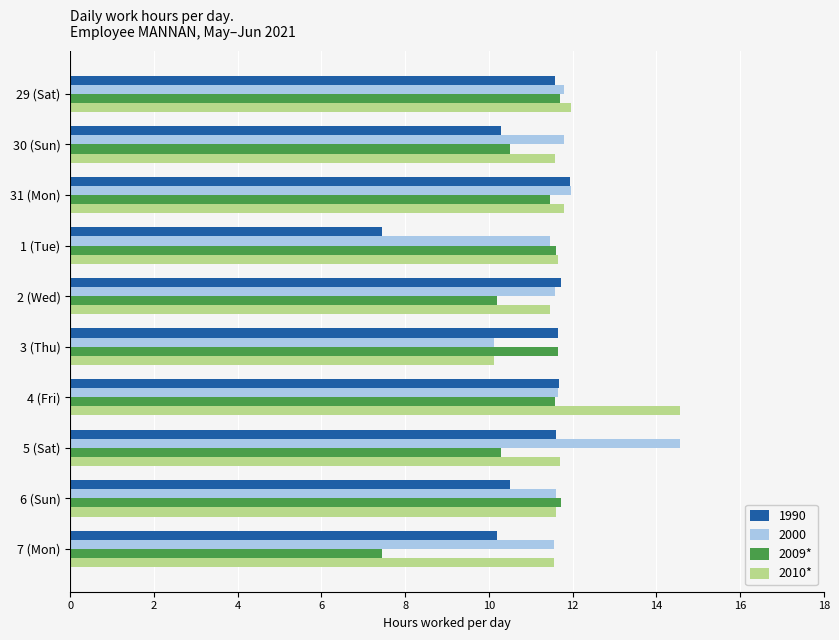

True or false: 1990 has a value of 11.9 at 31 (Mon).

True